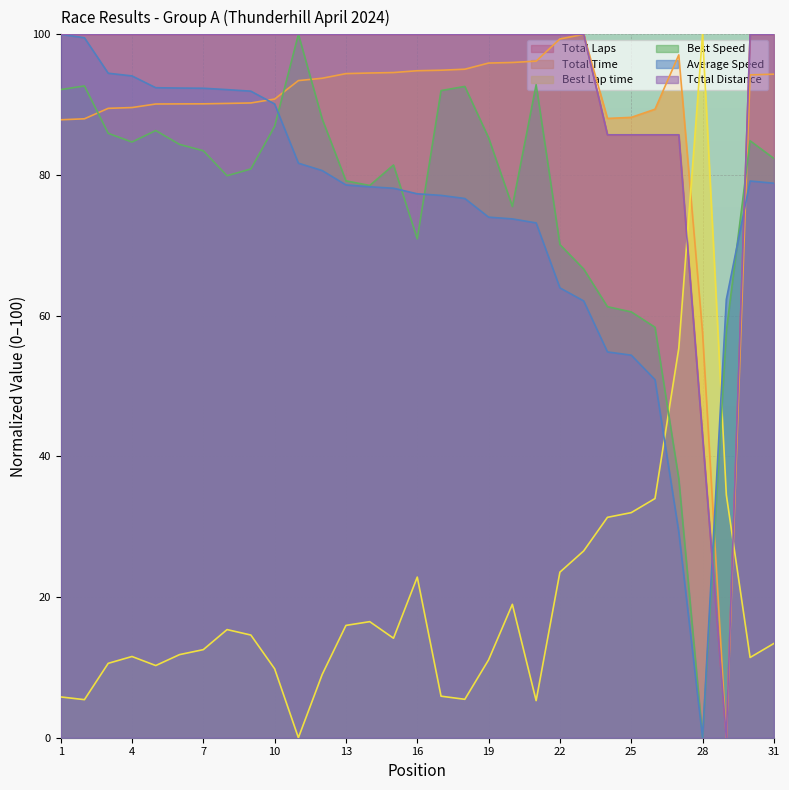

What is the average value of the Average Speed series?

75.0